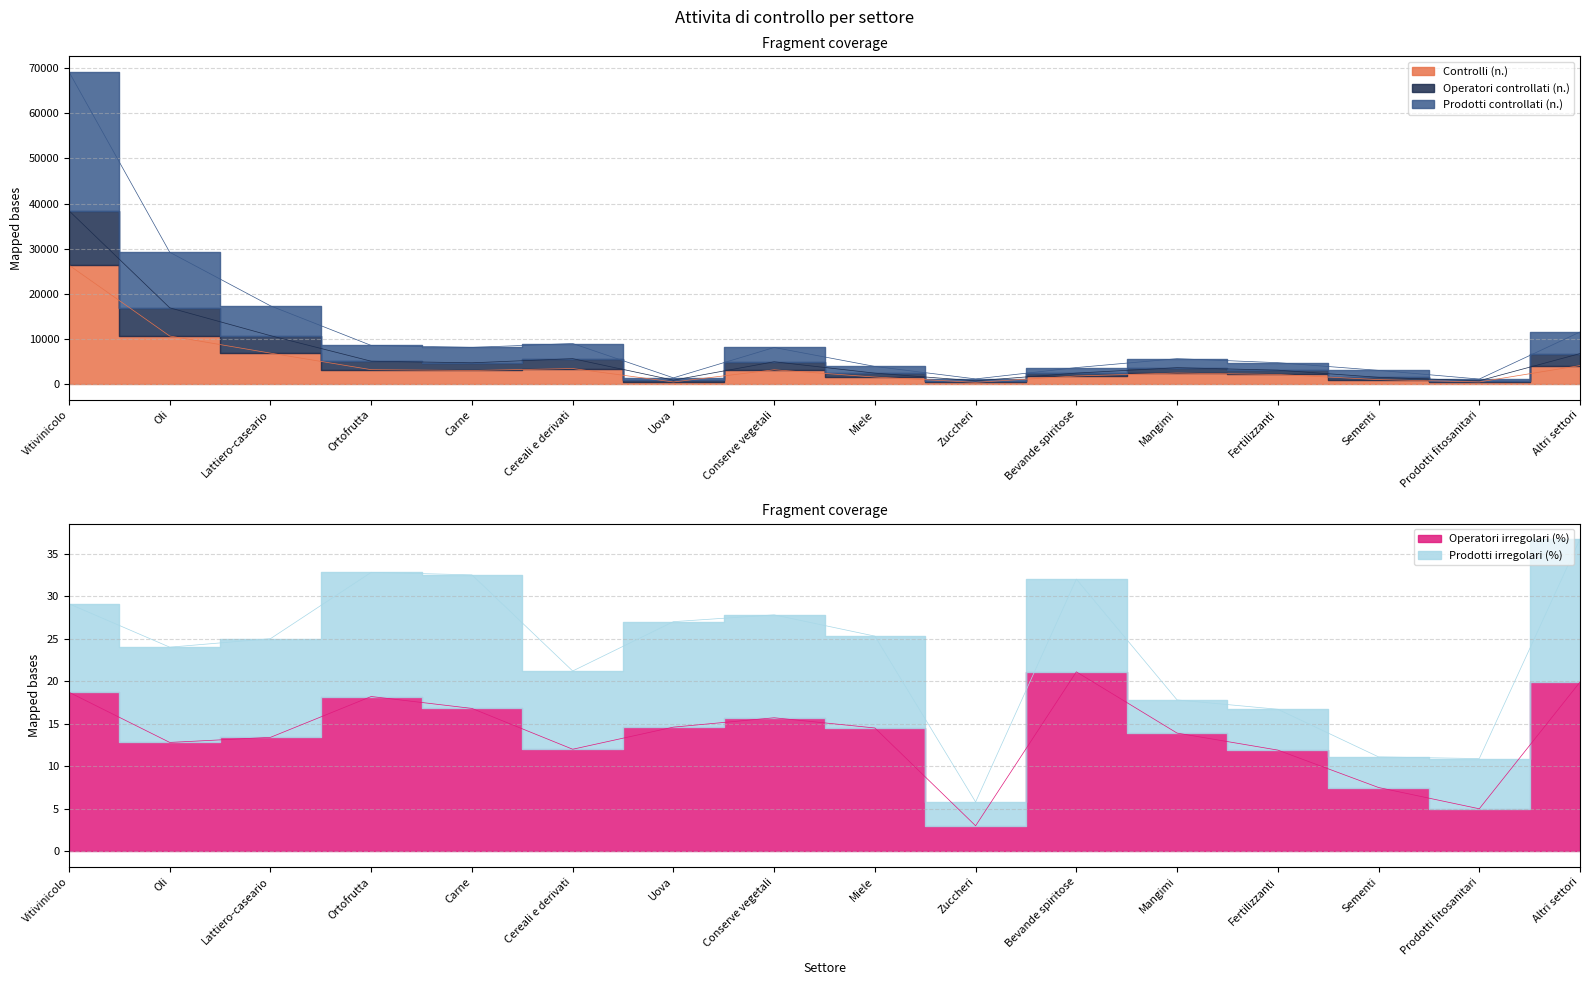

True or false: Prodotti controllati (n.) and Operatori controllati (n.) intersect in this chart.

False